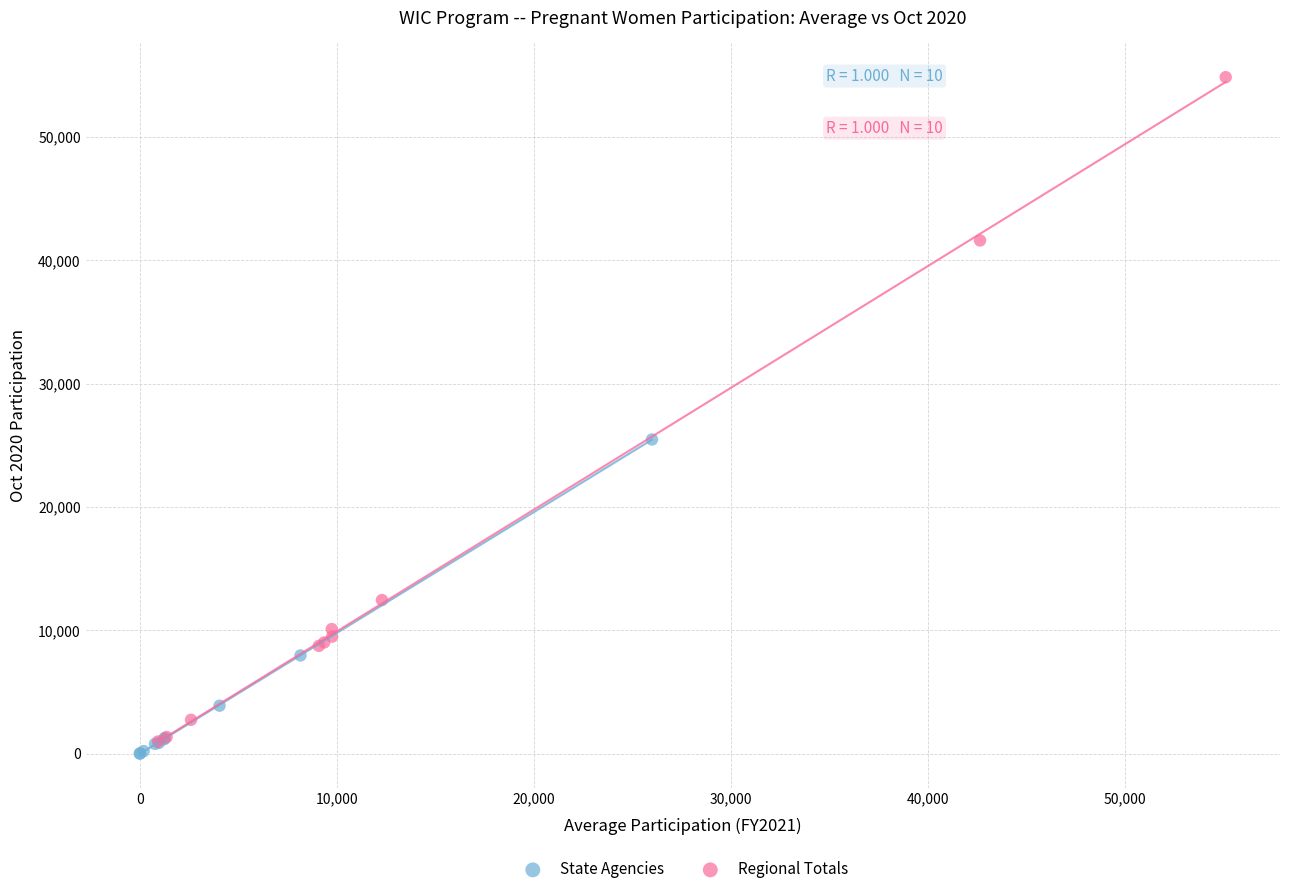

What are all the series names shown in the legend?

State Agencies, Regional Totals